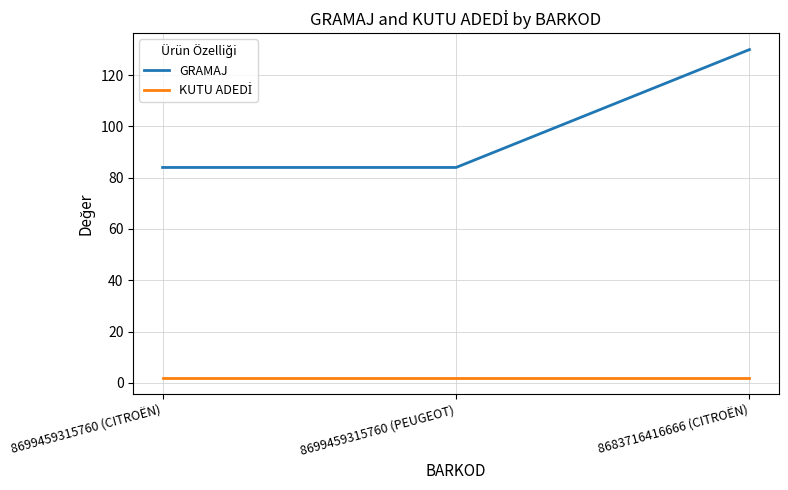

At how many categories does at least one series exceed 42?

3